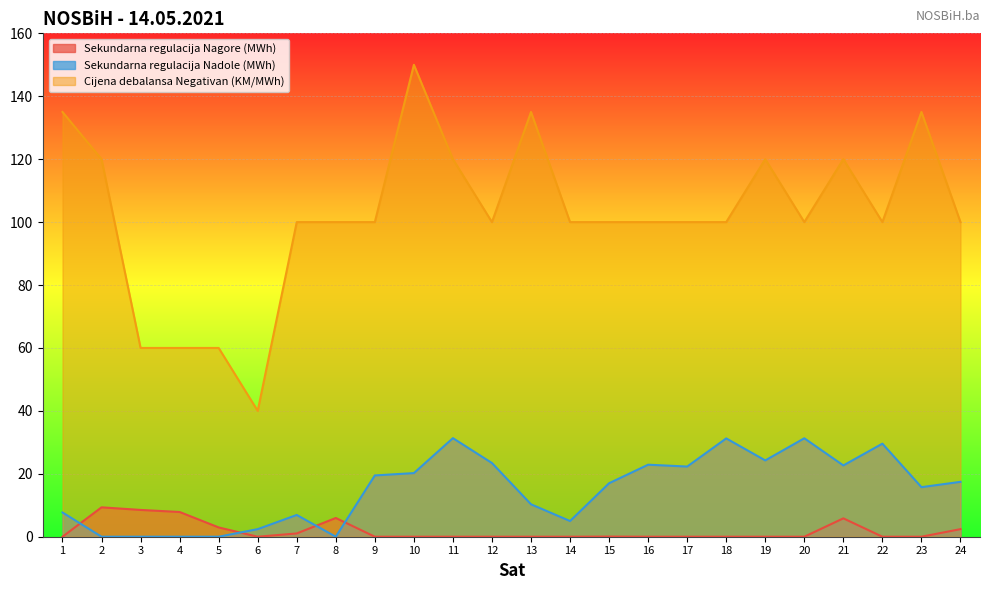

How many lines are shown in the chart?

3